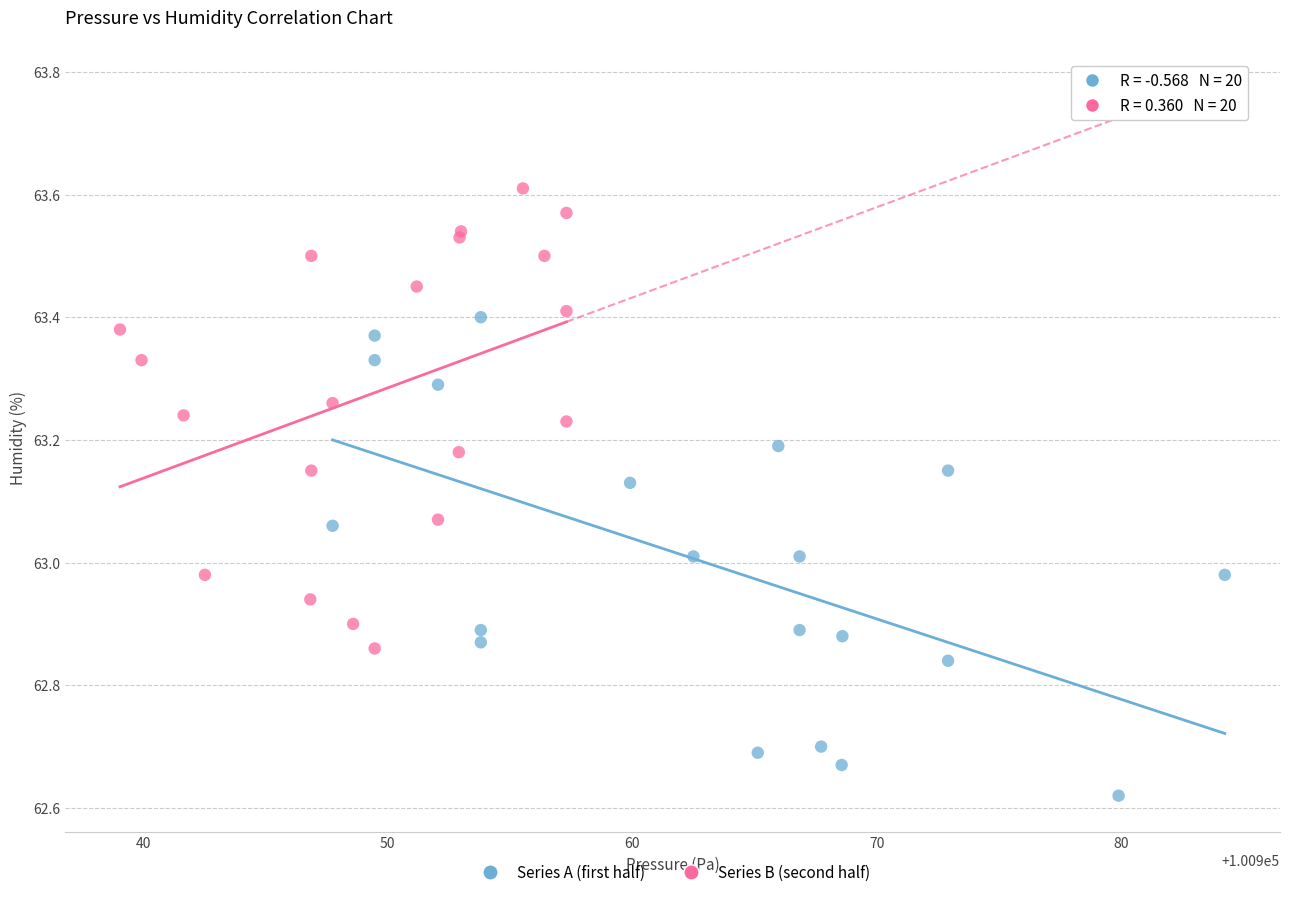

Which series contains the highest Y value?

Series B (second half)